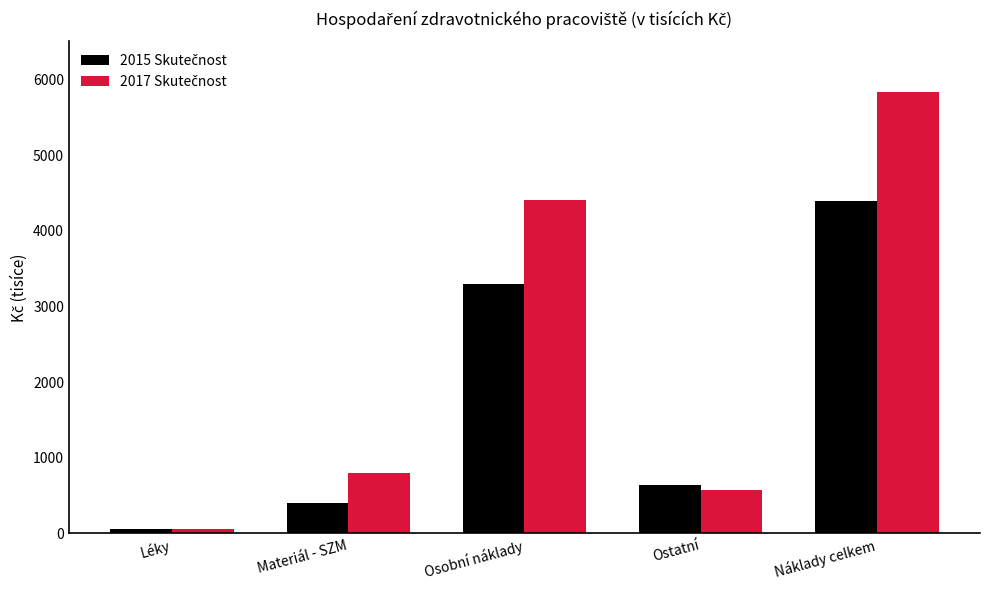

At which category is the sum across all series the highest?

Náklady celkem